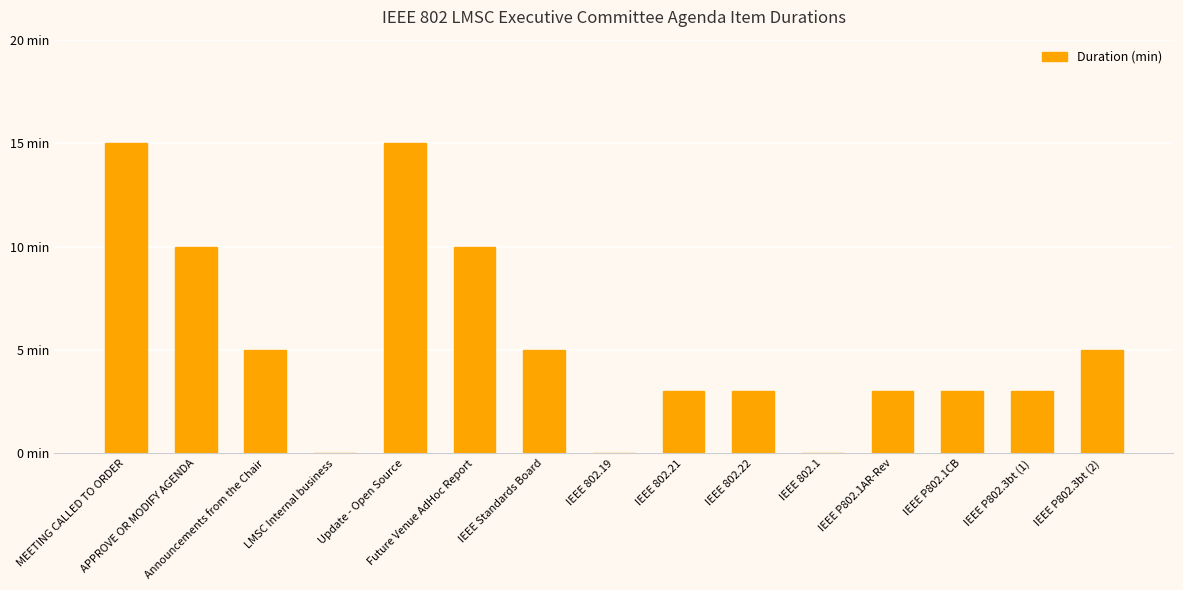

Are the bars horizontal?

No